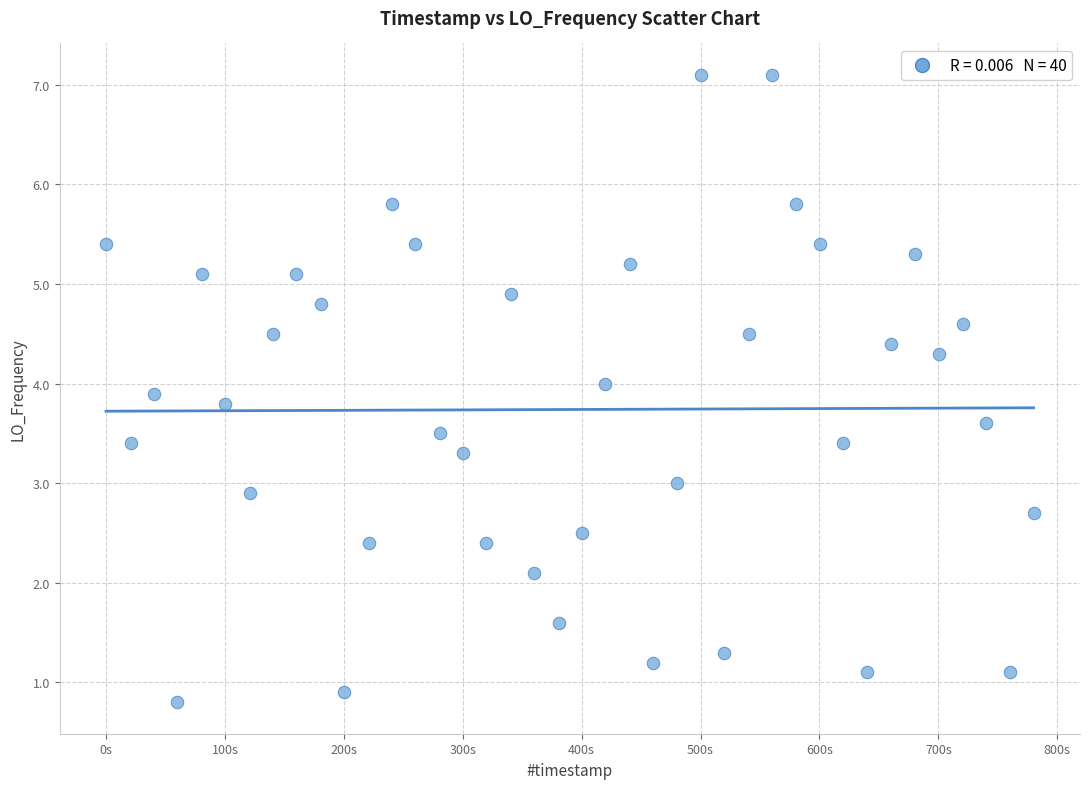

What is the range of X values (max minus min)?

780.1